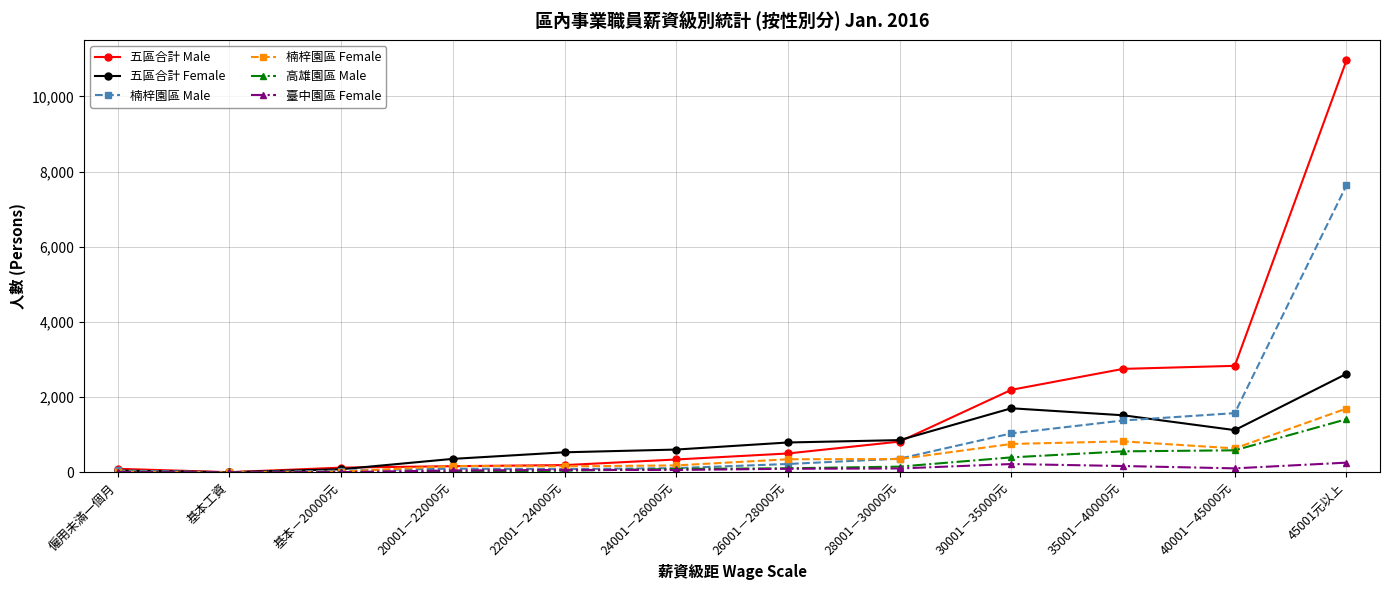

What is the label of the 7th point from the left?

26001－28000元